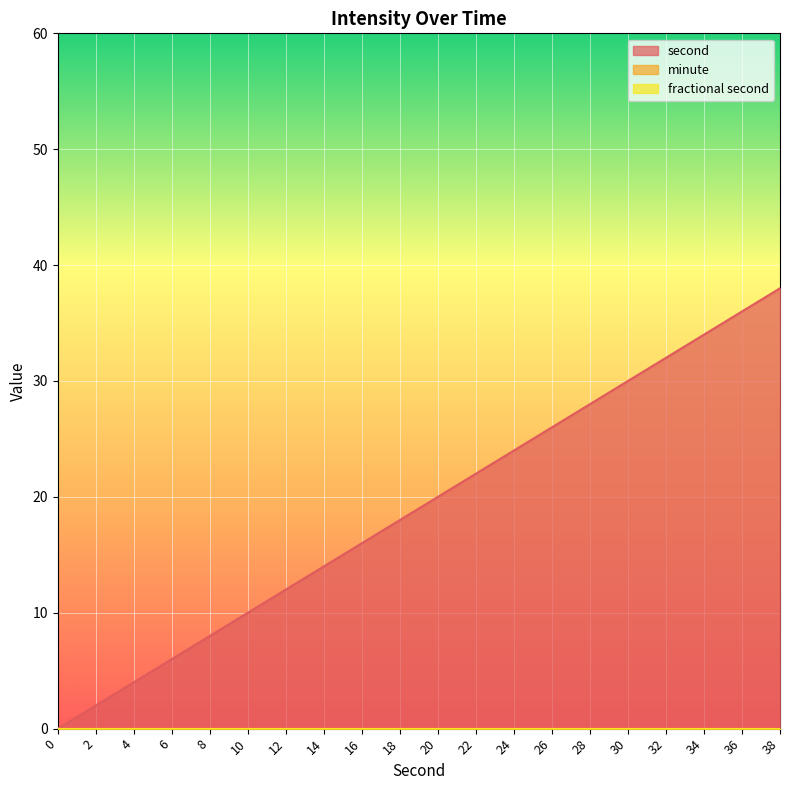

At which category does the chart reach its peak across all series?

38